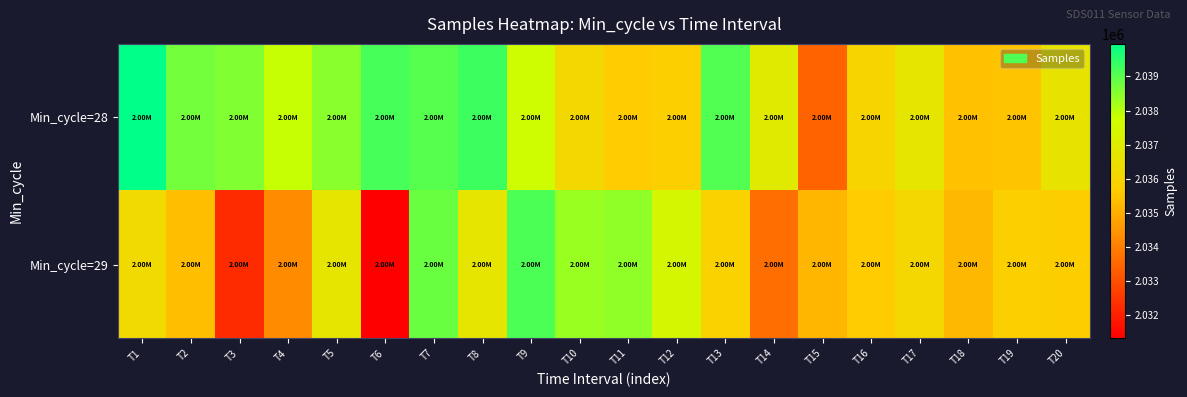

Rank the series at T5 from lowest to highest value.

Min_cycle=29, Min_cycle=28